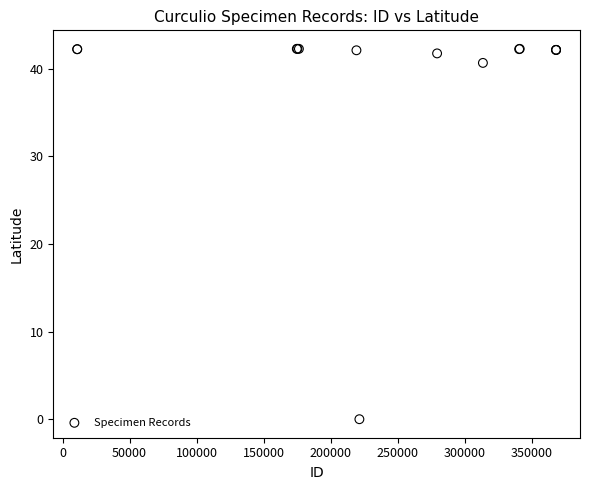

What Y value in the scatter plot is closest to 21?

40.6